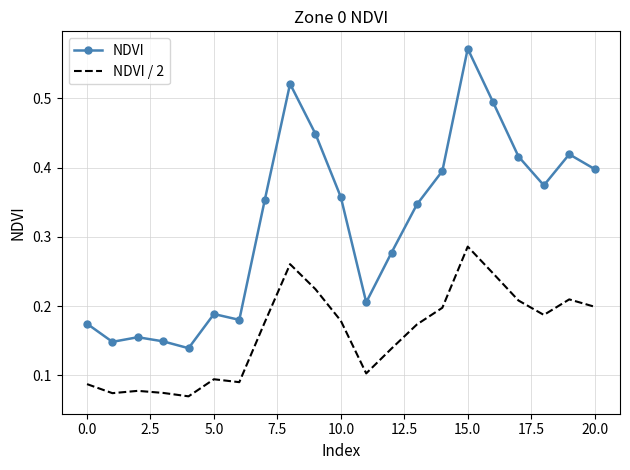

True or false: NDVI and NDVI / 2 intersect in this chart.

False